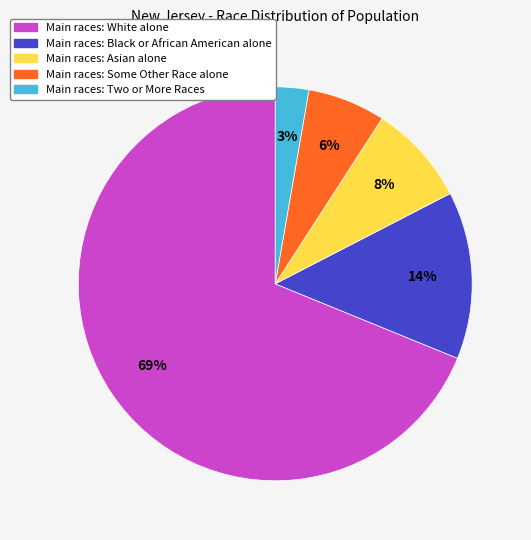

Is there any slice that represents more than half of the pie?

Yes